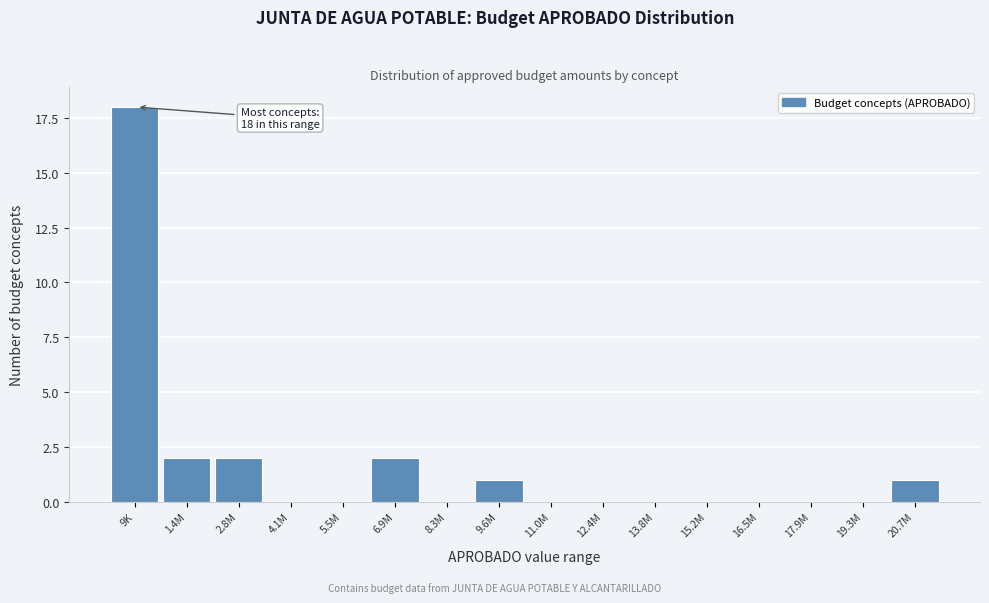

Reading right to left, what are all the values shown in this chart?

20.7M=1	19.3M=0	17.9M=0	16.5M=0	15.2M=0	13.8M=0	12.4M=0	11.0M=0	9.6M=1	8.3M=0	6.9M=2	5.5M=0	4.1M=0	2.8M=2	1.4M=2	9K=18